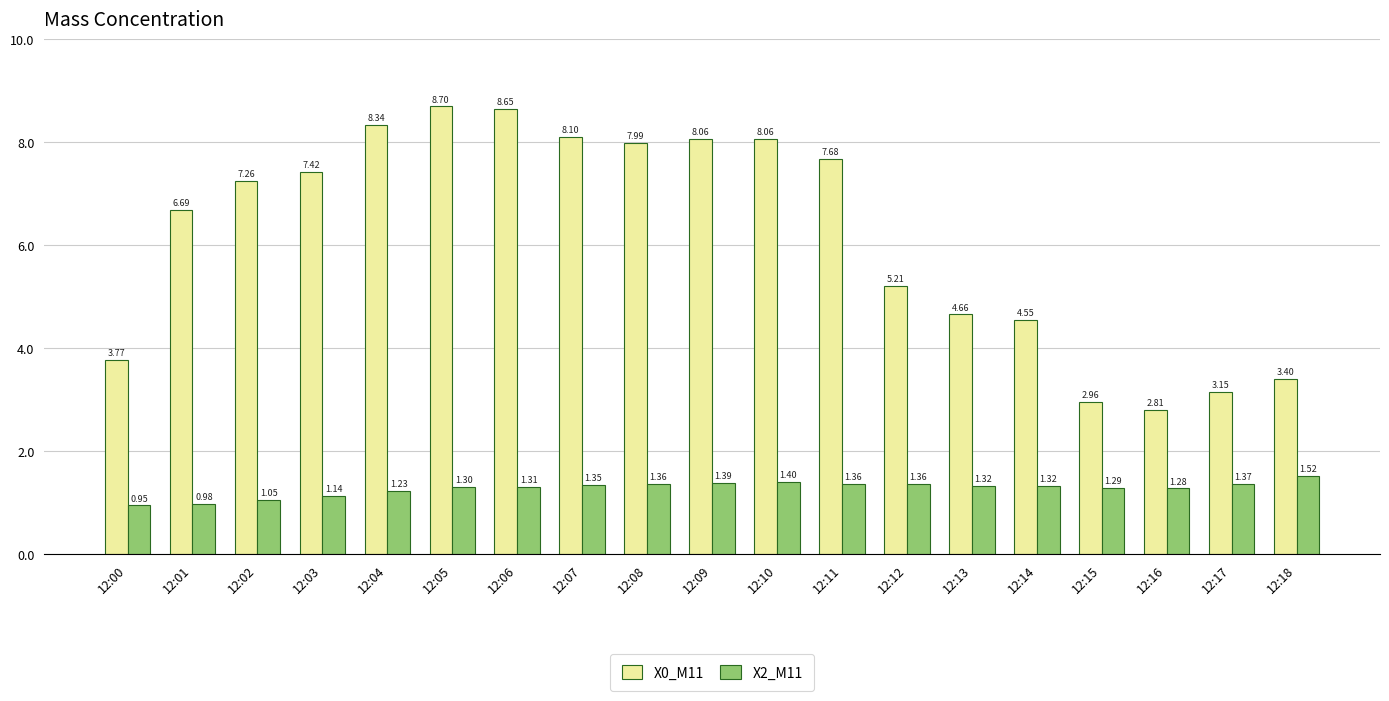

How many data points in X0_M11 are above 7?

10